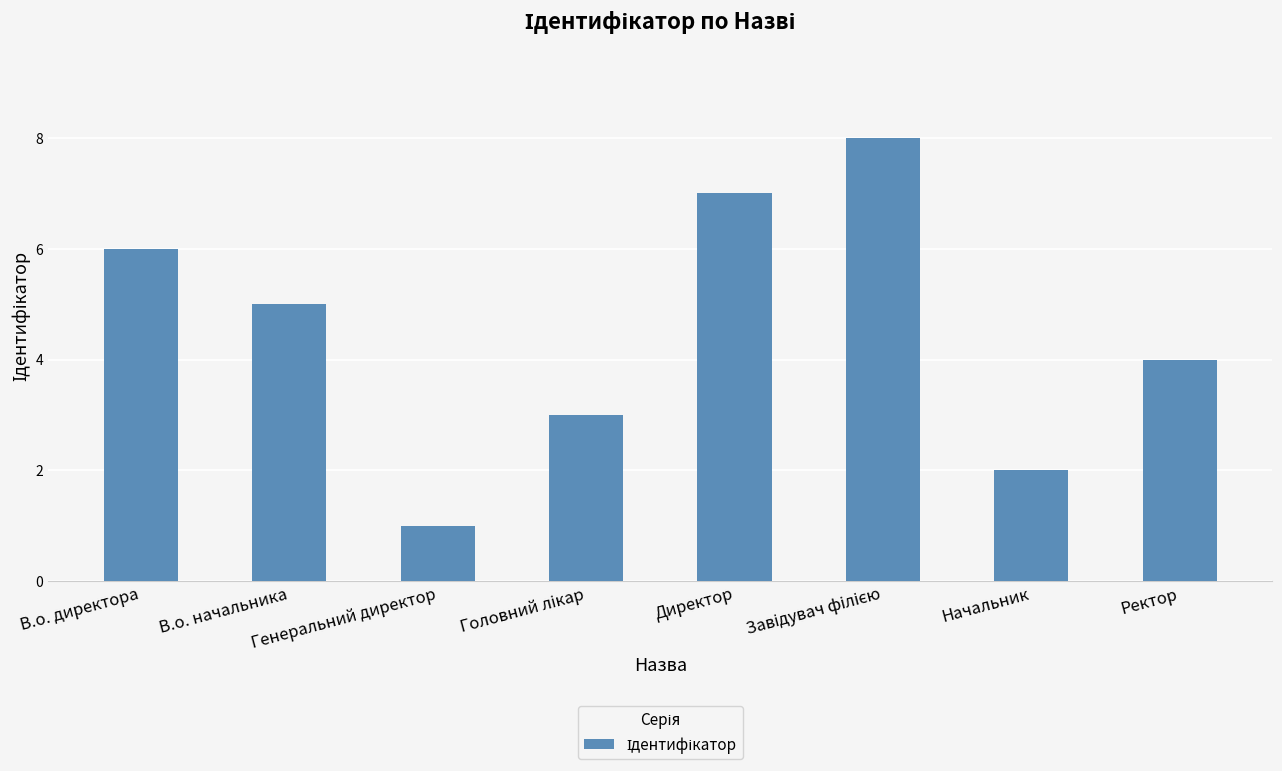

What is the difference between the maximum and second lowest values?

6